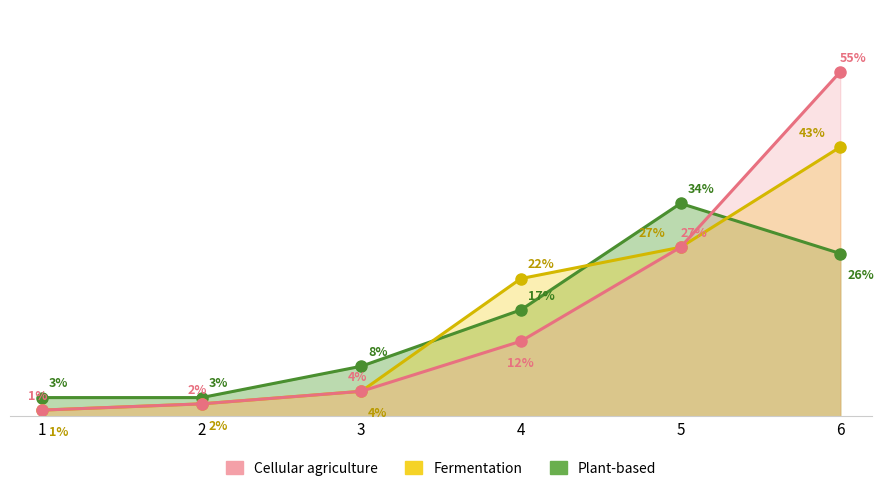

True or false: Cellular agriculture and Fermentation intersect in this chart.

False